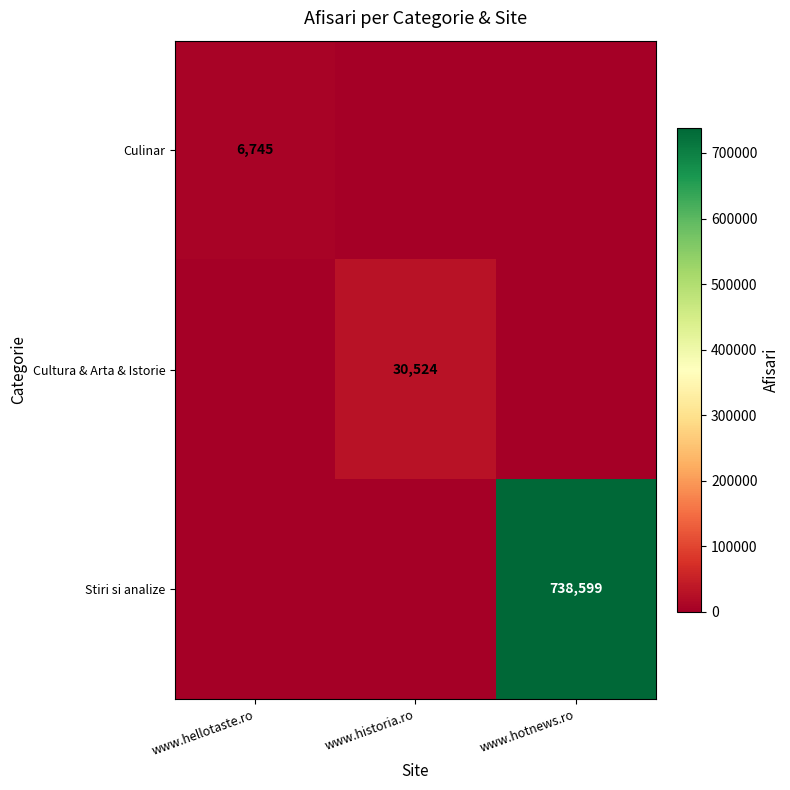

Is the value of Culinar at www.hellotaste.ro greater than the value of Stiri si analize at www.hotnews.ro?

No